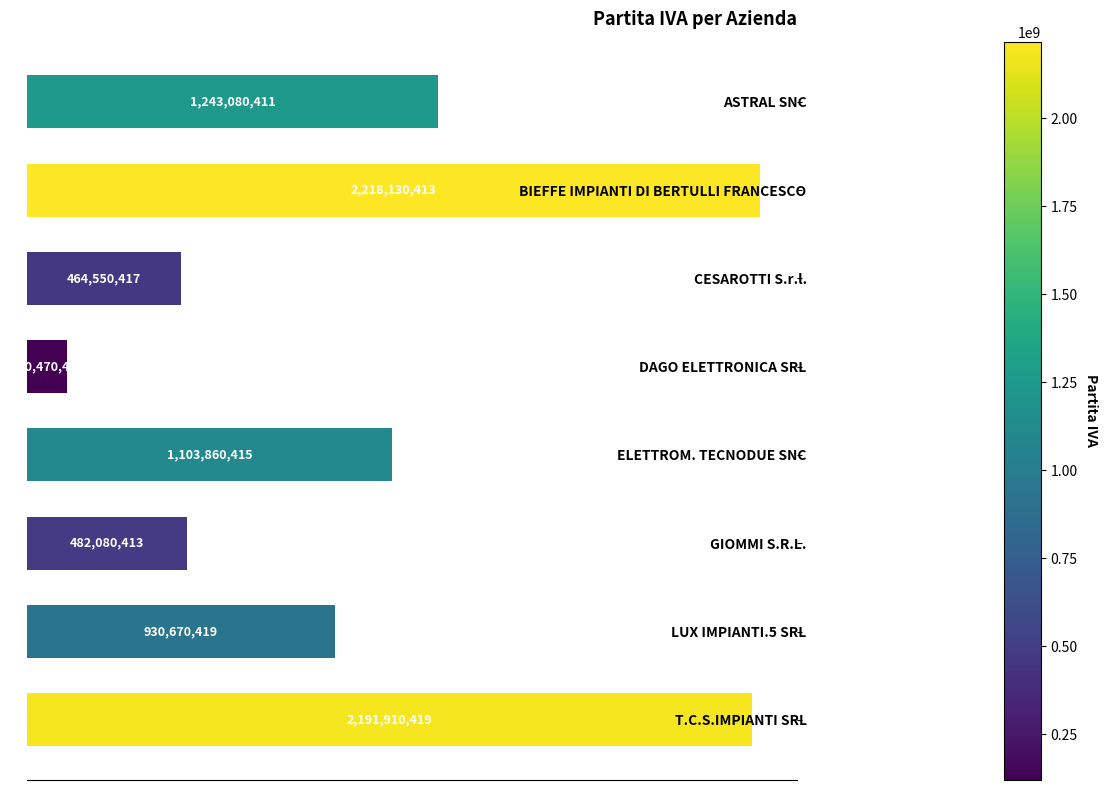

Does the chart contain stacked bars?

No